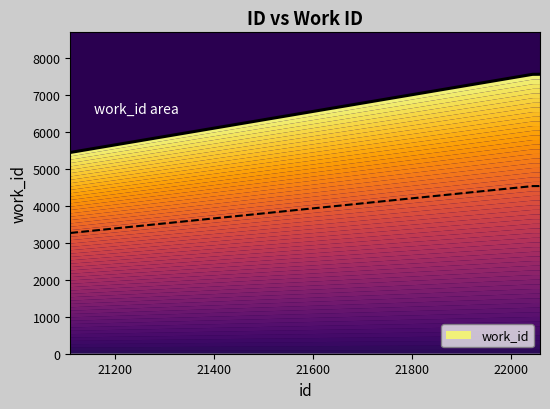

Reading right to left, list all the values displayed in this chart.

22058=7570	22054=7569	22043=7568	21110=5452